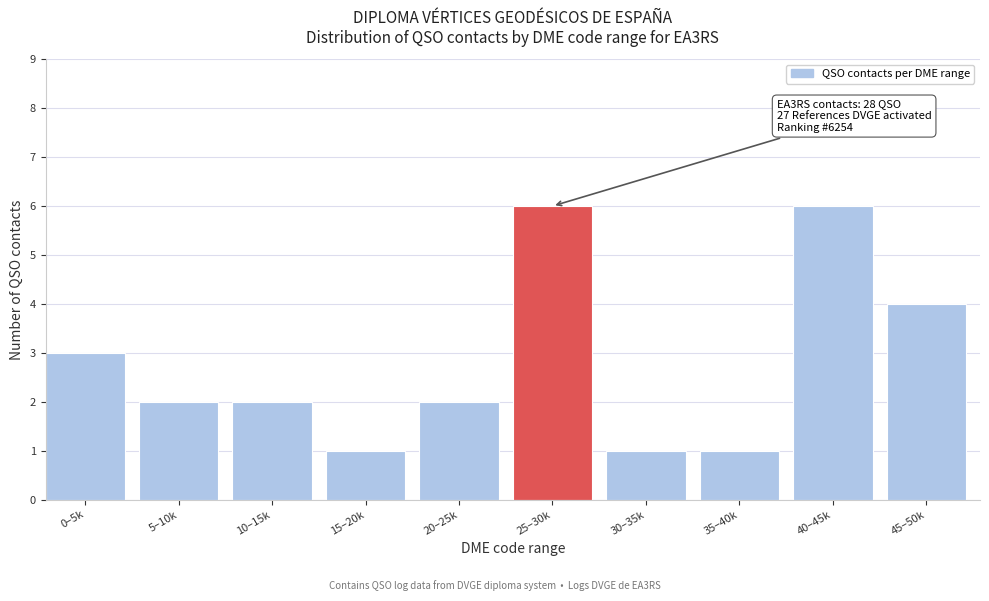

Reading right to left, list all the values displayed in this chart.

4	6	1	1	6	2	1	2	2	3